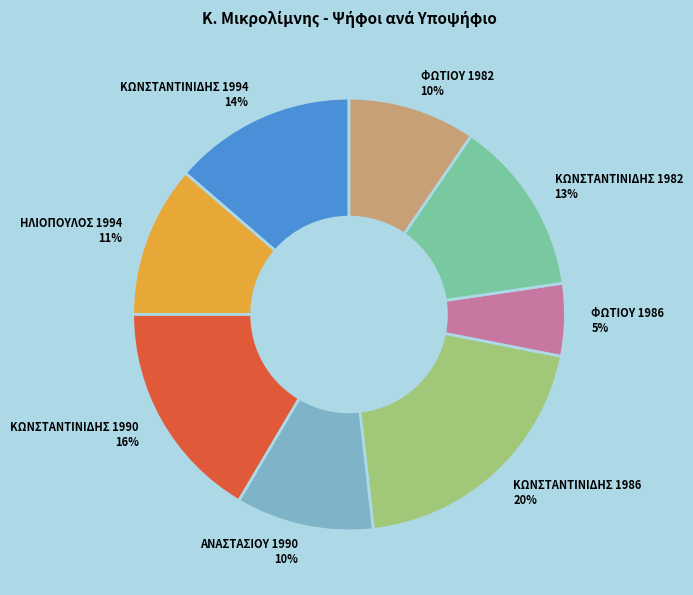

Is it true that ΦΩΤΙΟΥ 1982 is 10% of the pie?

True